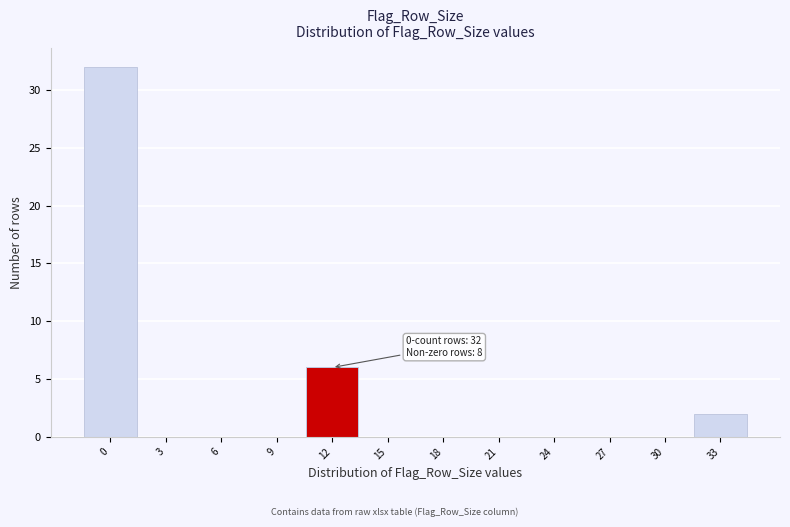

Reading right to left, transcribe all the data shown in this chart.

33=2	30=0	27=0	24=0	21=0	18=0	15=0	12=6	9=0	6=0	3=0	0=32